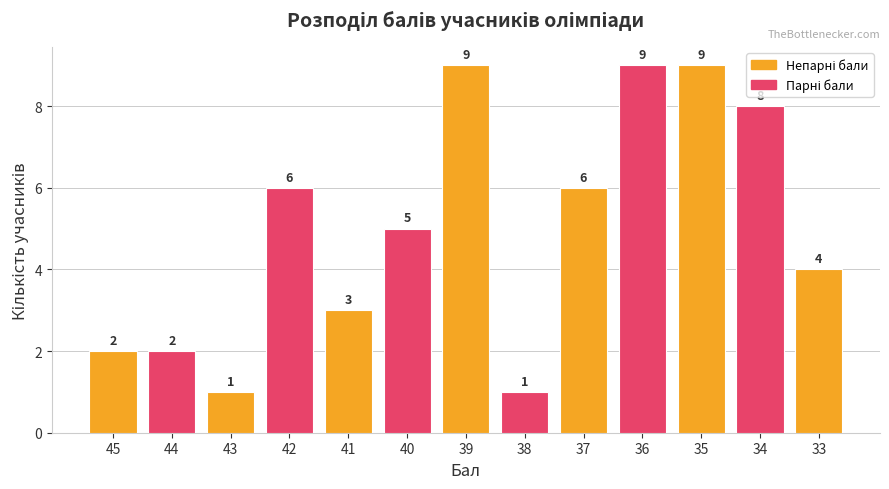

How many categories are shown in the chart?

13